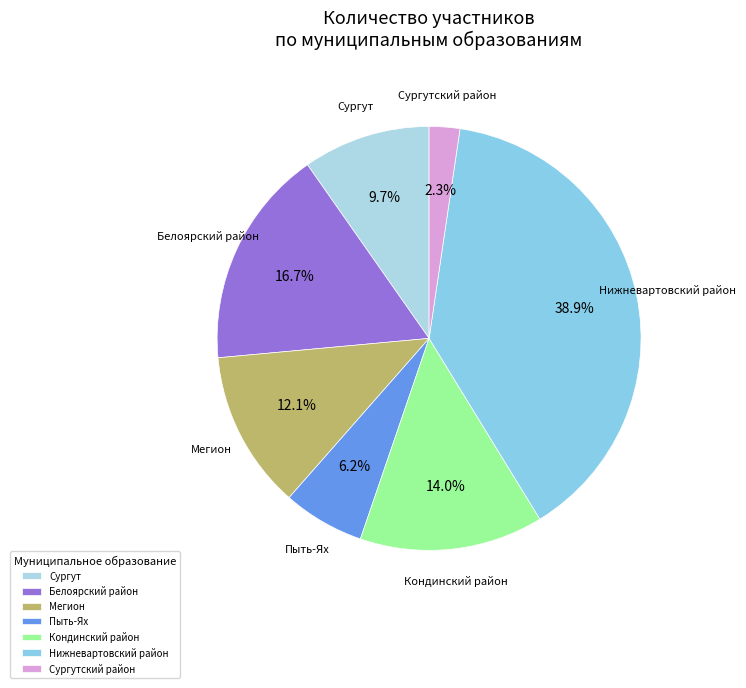

Is the sum of Белоярский район and Сургутский район greater than half?

No